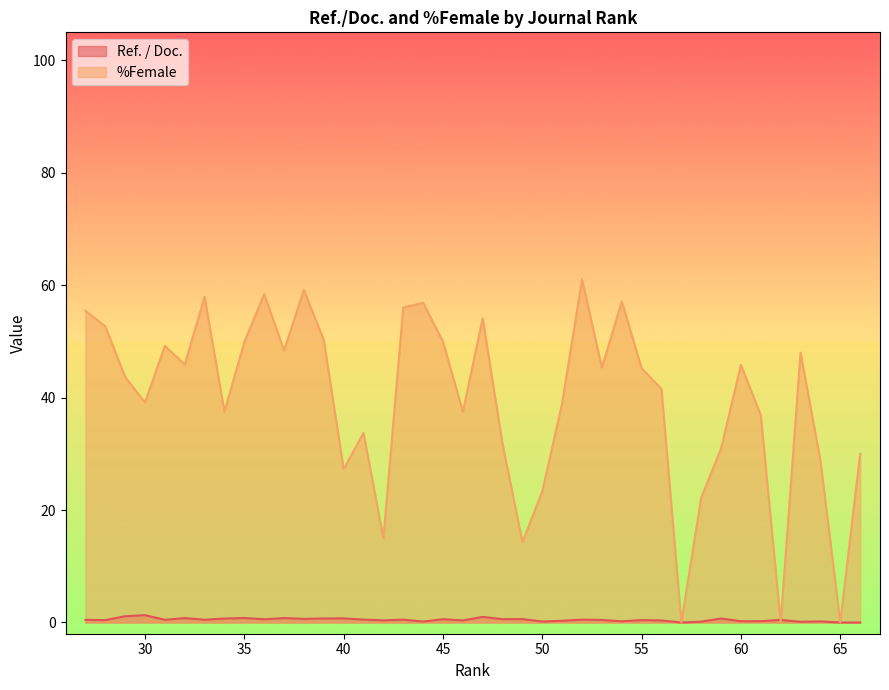

Reading right to left, list all the values displayed in this chart.

Ref. / Doc.: 27=0.5	28=0.4	29=1.1	30=1.3	31=0.5	32=0.8	33=0.5	34=0.7	35=0.8	36=0.6	37=0.8	38=0.6	39=0.7	40=0.7	41=0.5	42=0.4	43=0.5	44=0.2	45=0.6	46=0.4	47=1.0	48=0.6	49=0.6	50=0.2	51=0.3	52=0.5	53=0.5	54=0.2	55=0.4	56=0.4	57=0.0	58=0.1	59=0.7	60=0.2	61=0.2	62=0.5	63=0.1	64=0.2	65=0.0	66=0.0
%Female: 27=55.5	28=52.7	29=43.7	30=39.1	31=49.2	32=45.9	33=58.0	34=37.5	35=49.9	36=58.4	37=48.4	38=59.2	39=50.2	40=27.3	41=33.7	42=15.0	43=56.0	44=56.9	45=50.0	46=37.5	47=54.1	48=31.7	49=14.3	50=23.3	51=39.0	52=61.0	53=45.4	54=57.1	55=45.2	56=41.5	57=0.0	58=22.2	59=30.9	60=45.8	61=36.9	62=0.0	63=48.0	64=28.8	65=0.0	66=30.0